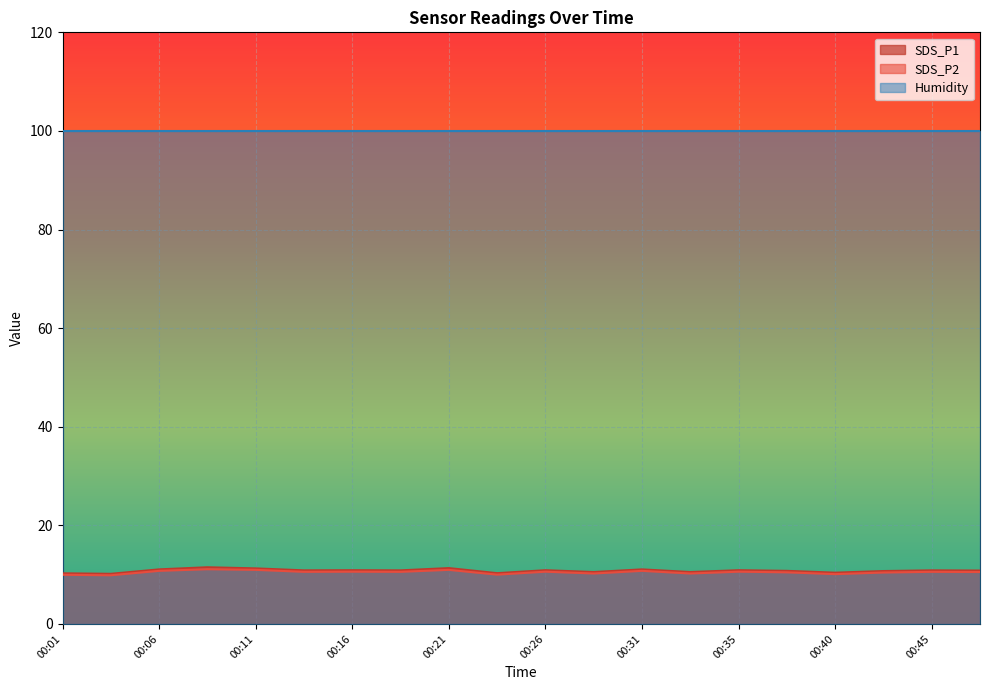

Count the number of categories in the chart.

20